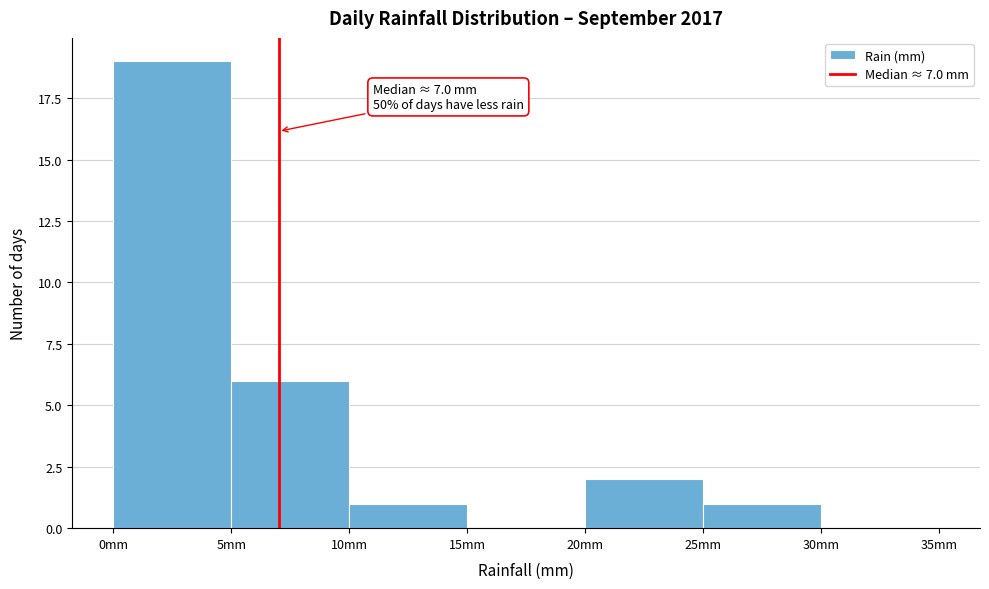

Over which range of the x-axis is the bar tallest?

0 to 5